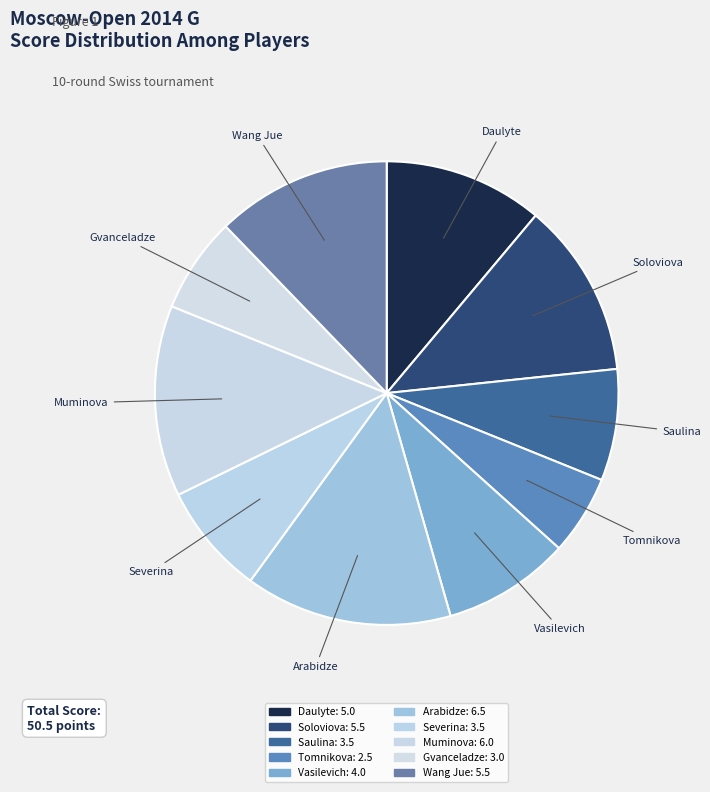

How many segments does this pie chart have?

10